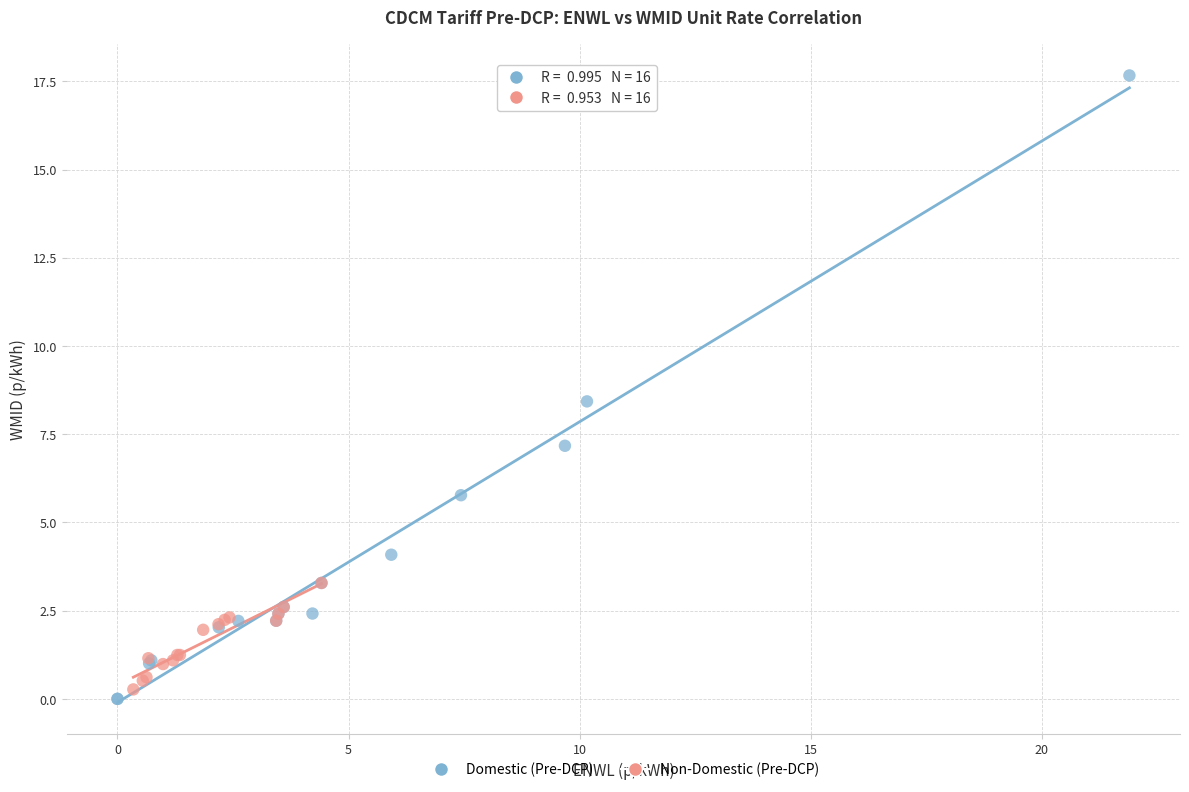

What are all the series names shown in the legend?

Domestic (Pre-DCP), Non-Domestic (Pre-DCP)